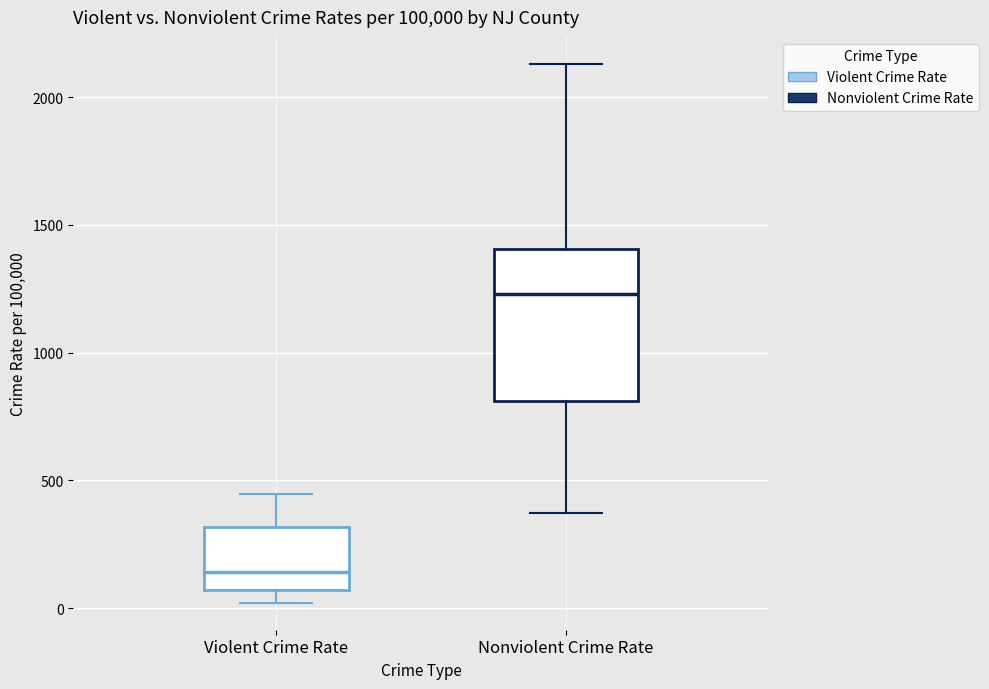

Reading left to right, read every box against the y-axis: the position of its median line, the range the box covers, and the ends of its whiskers. The values are not printed on the chart, so give them approximately, as read against the axis.

Violent Crime Rate: median 150, box 50 to 300, whiskers 0 to 450
Nonviolent Crime Rate: median 1250, box 800 to 1400, whiskers 350 to 2150